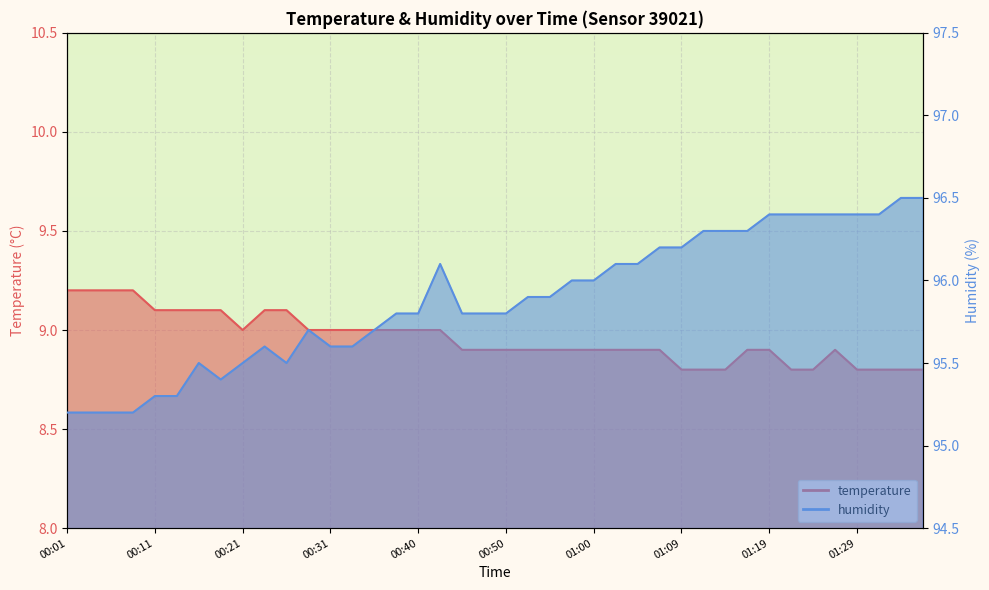

The value of temperature at 01:17 is 8.9. True or false?

True